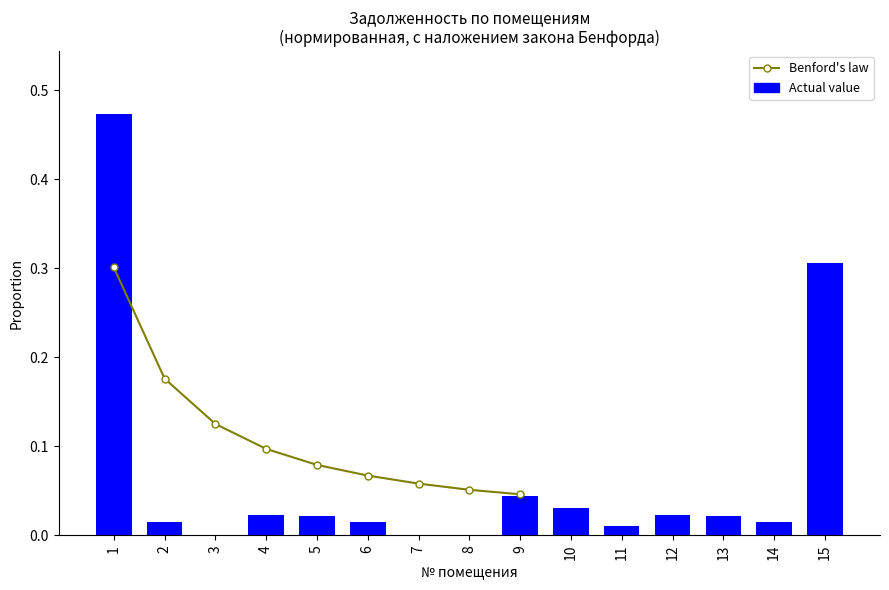

Between 12 and 2, which is larger?

12